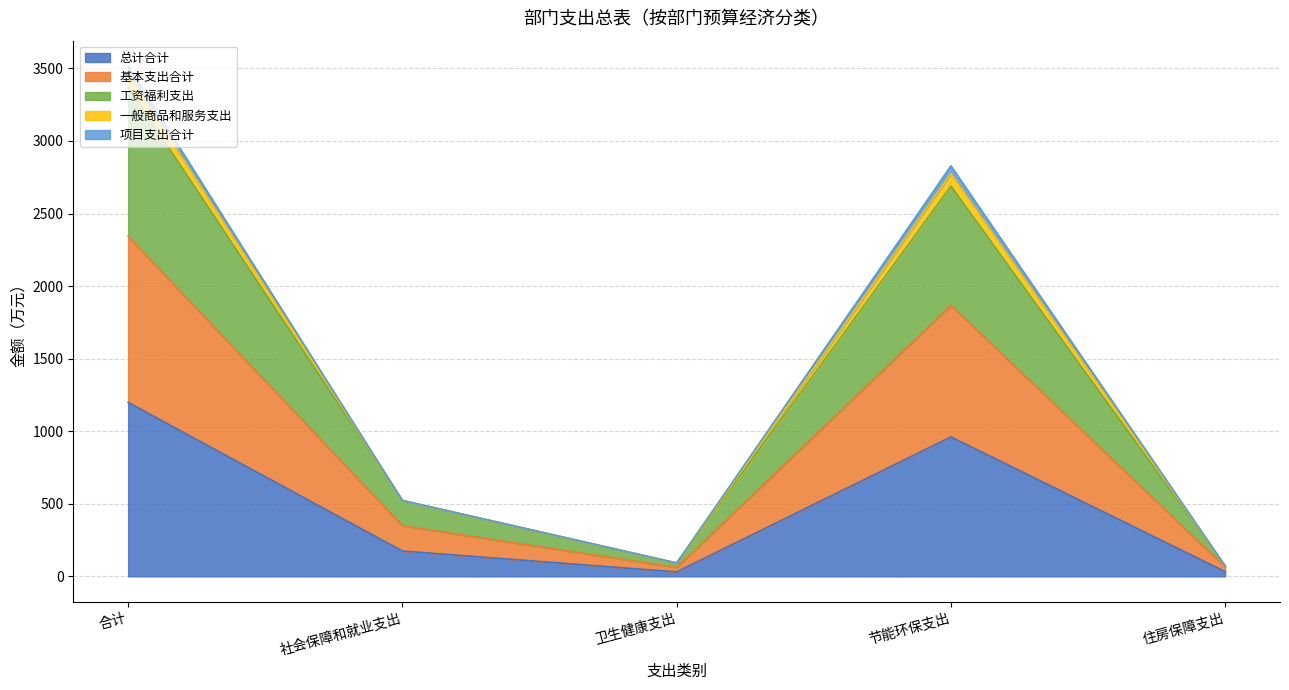

True or false: 基本支出合计 has a value of 72.4 at 社会保障和就业支出.

False